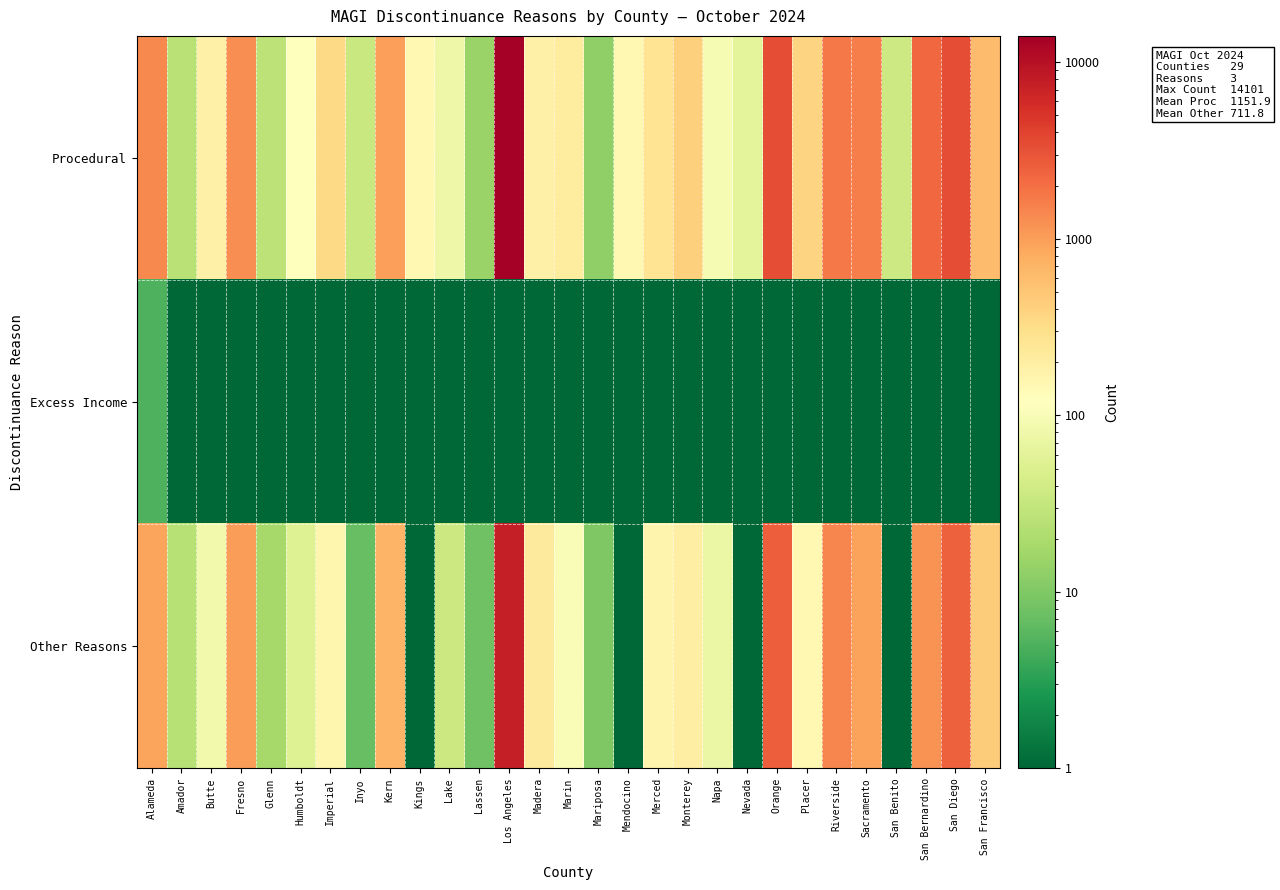

Which category has the highest value across all series?

Los Angeles